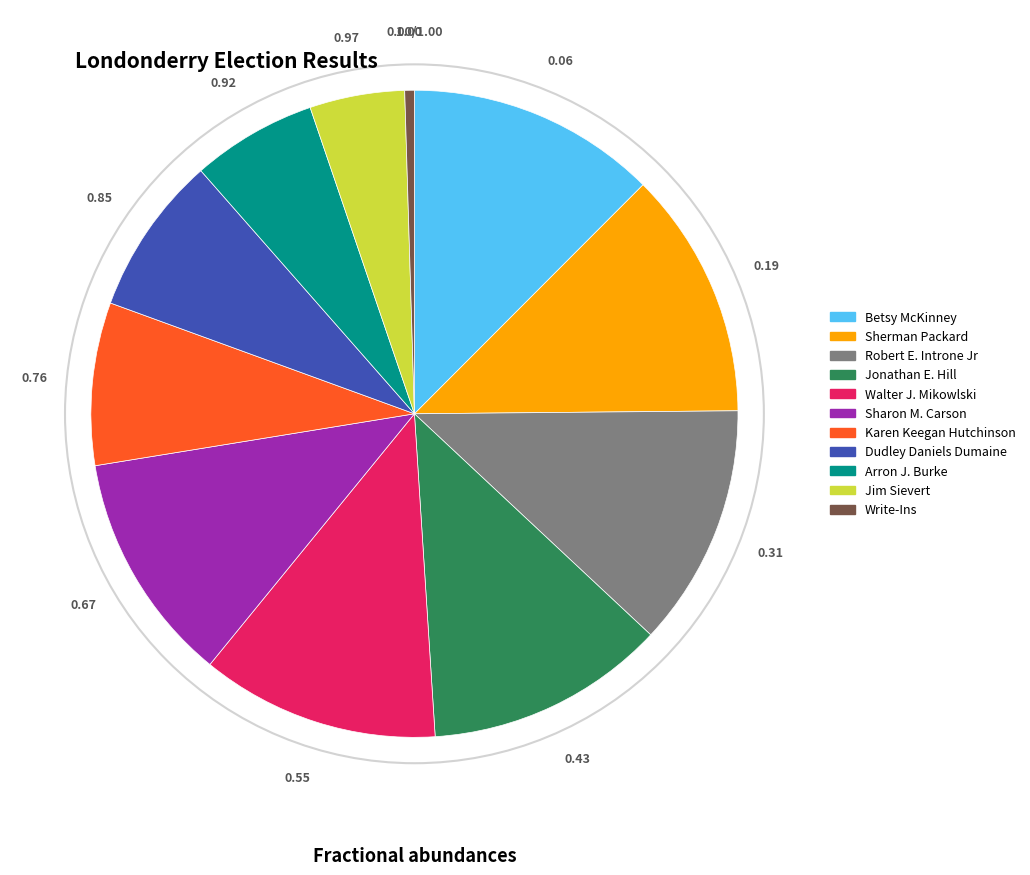

Is Write-Ins the majority of the pie?

No